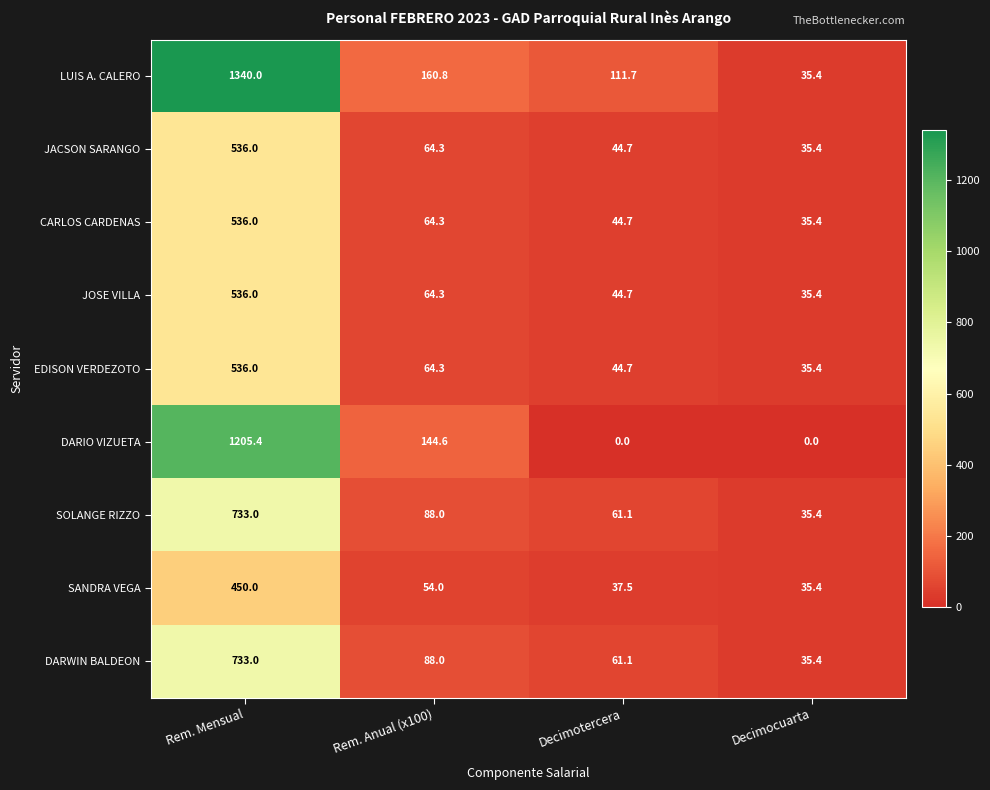

Which series has the largest total across all categories?

LUIS A. CALERO